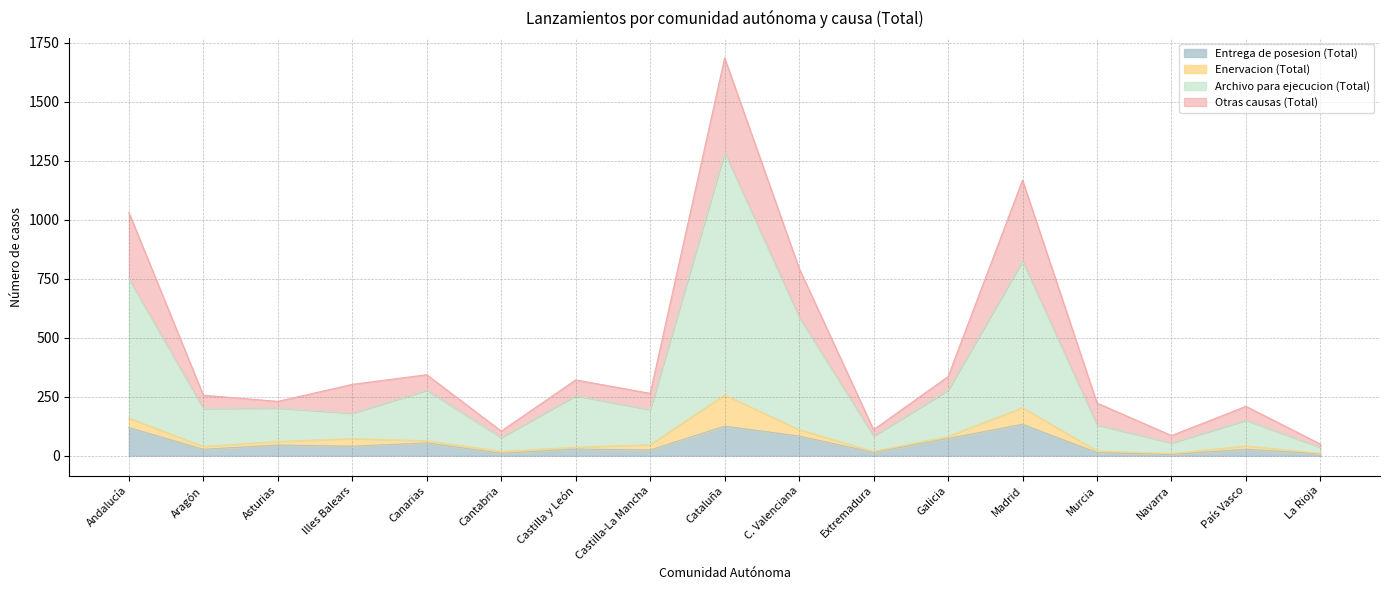

At how many categories does at least one series exceed 207?

7